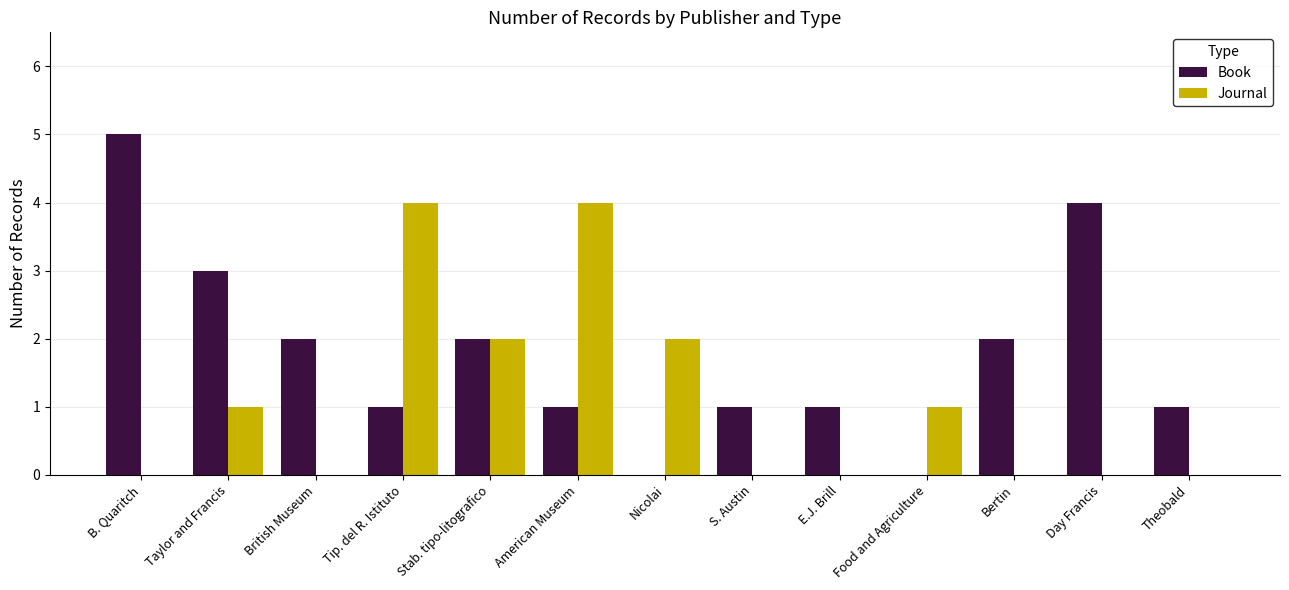

At which category does the chart reach its peak across all series?

B. Quaritch